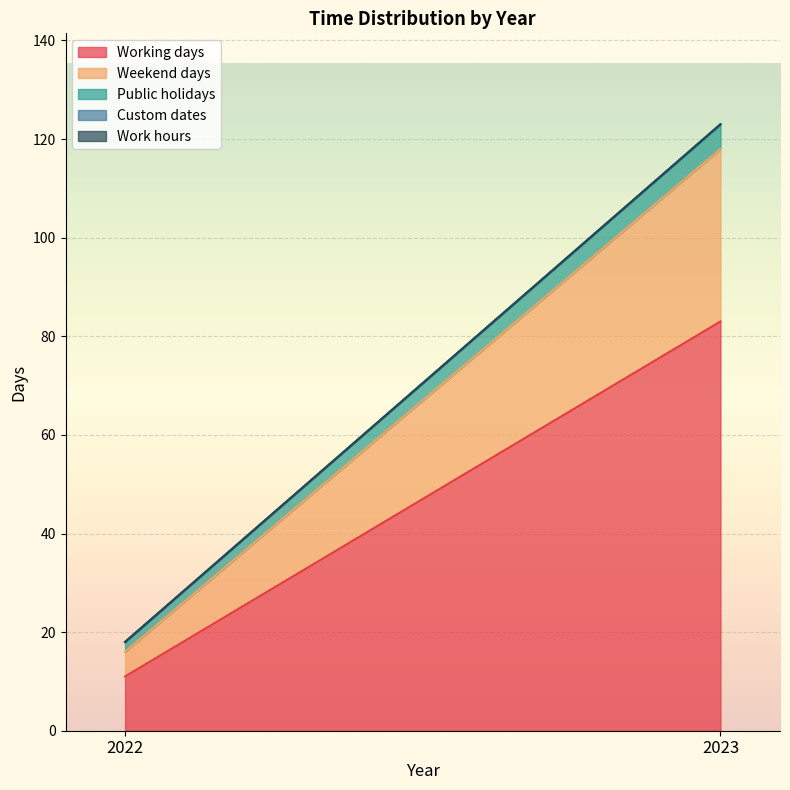

Which series has the largest total across all categories?

Working days